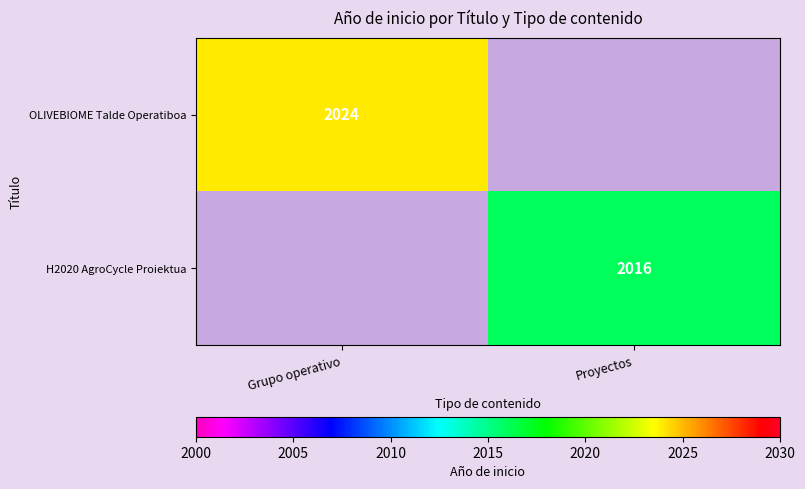

Is it true that OLIVEBIOME Talde Operatiboa equals 2024 at Grupo operativo?

True